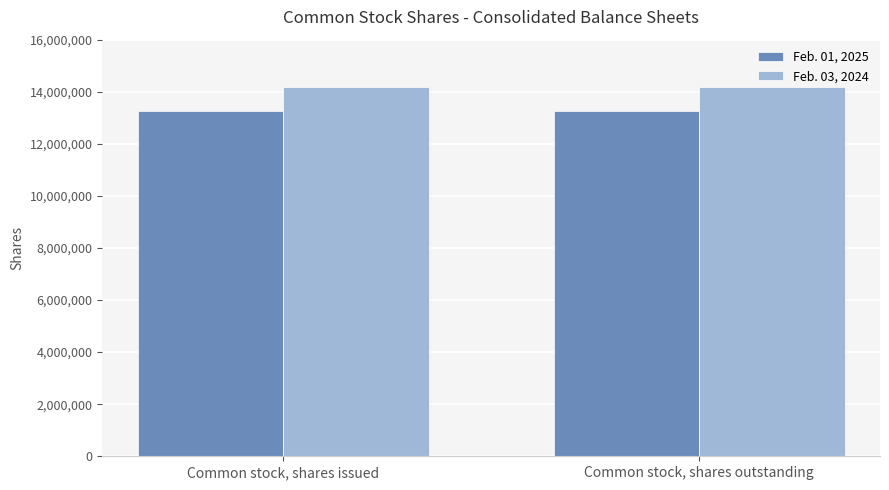

Is the value of Feb. 01, 2025 at Common stock, shares issued greater than the value of Feb. 03, 2024 at Common stock, shares issued?

No